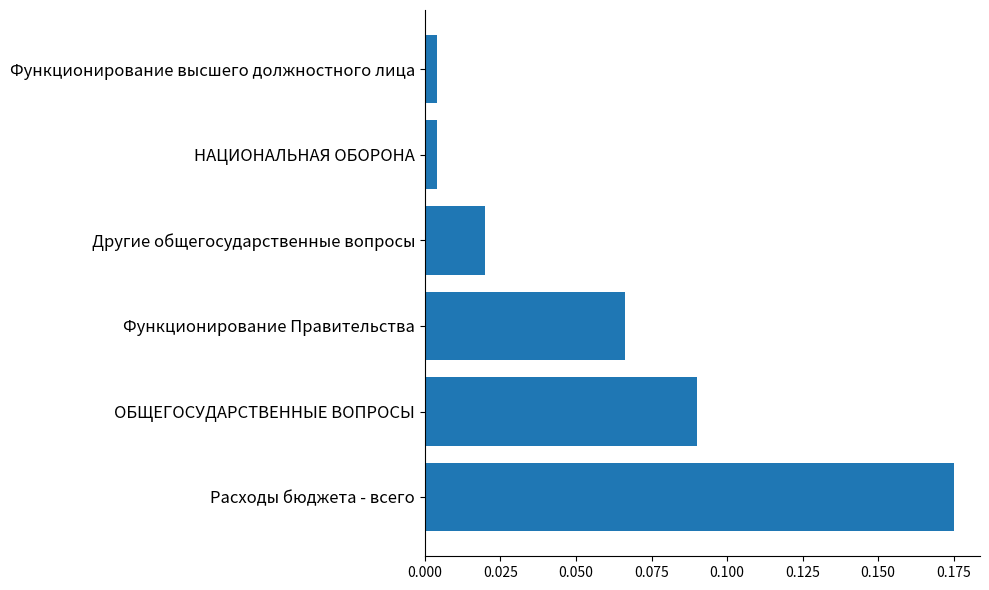

Which label corresponds to the largest value in the chart?

Расходы бюджета - всего